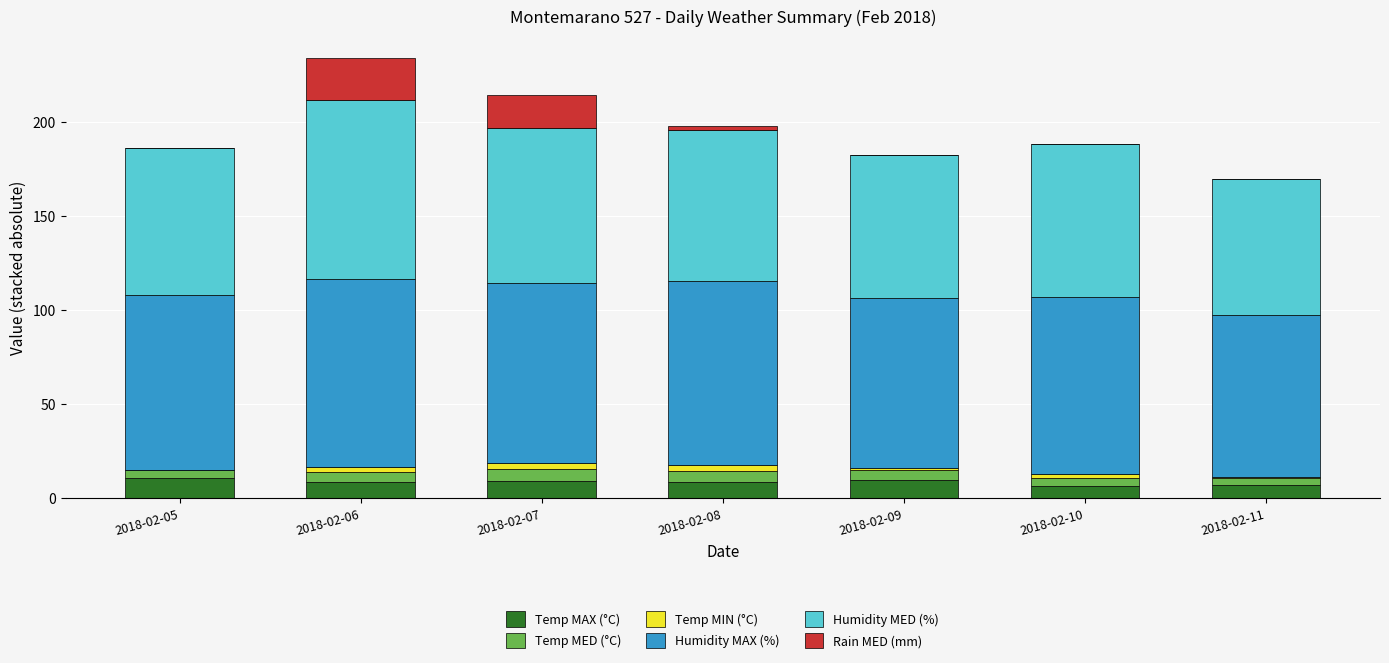

Are the bars grouped side by side (vs. stacked)?

No